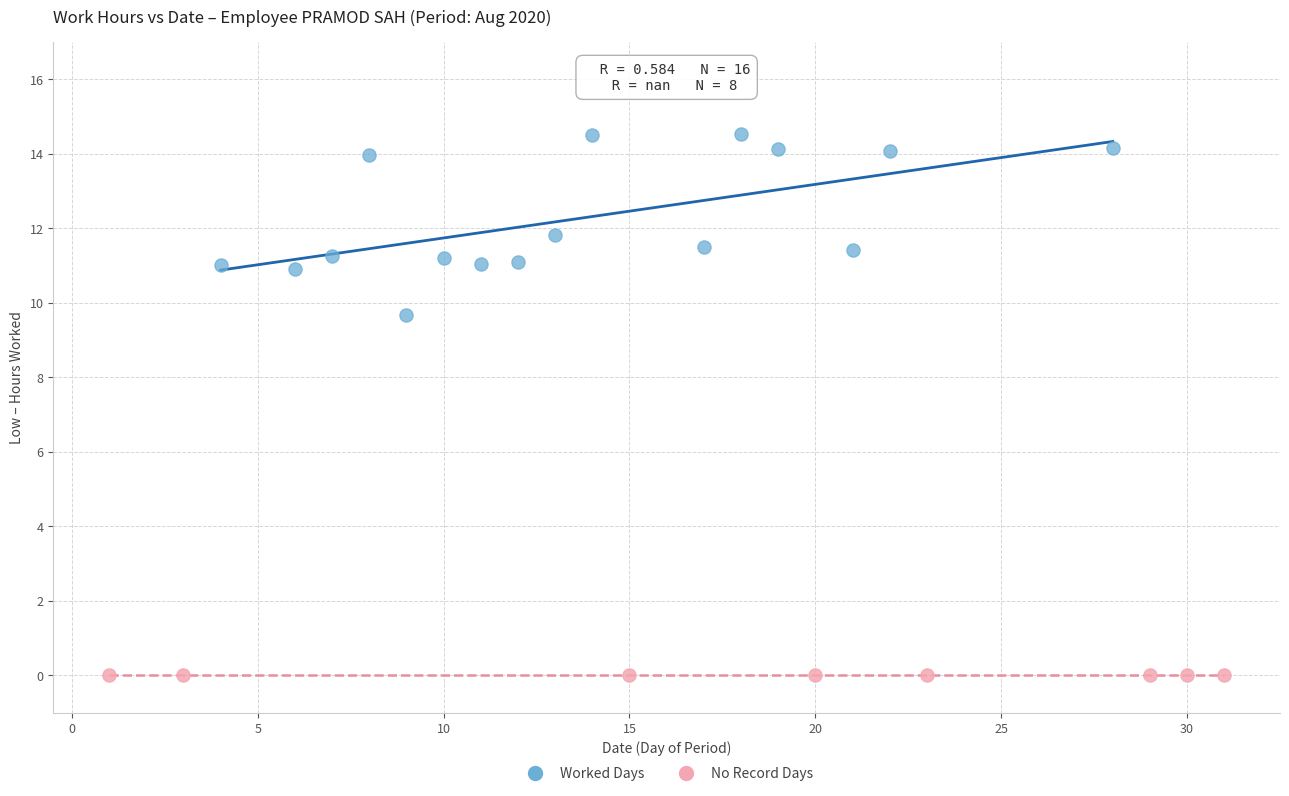

Which series reaches the maximum Y coordinate?

Worked Days